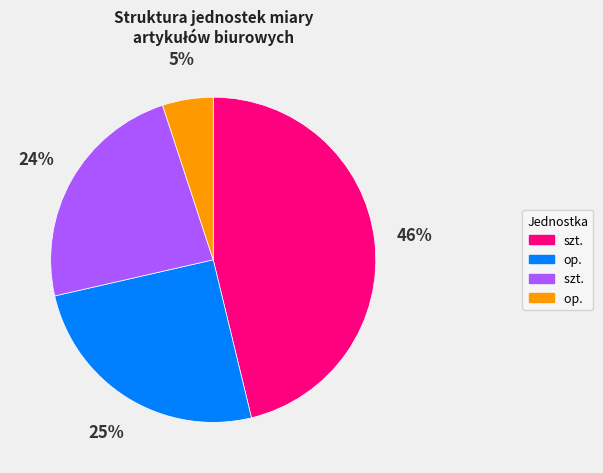

How many segments does this pie chart have?

4